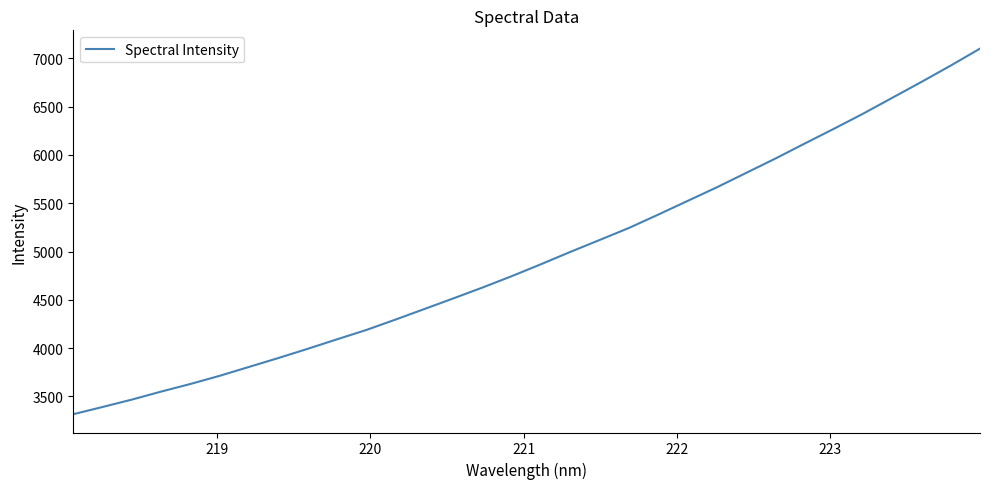

What is the smallest value displayed?

3314.9